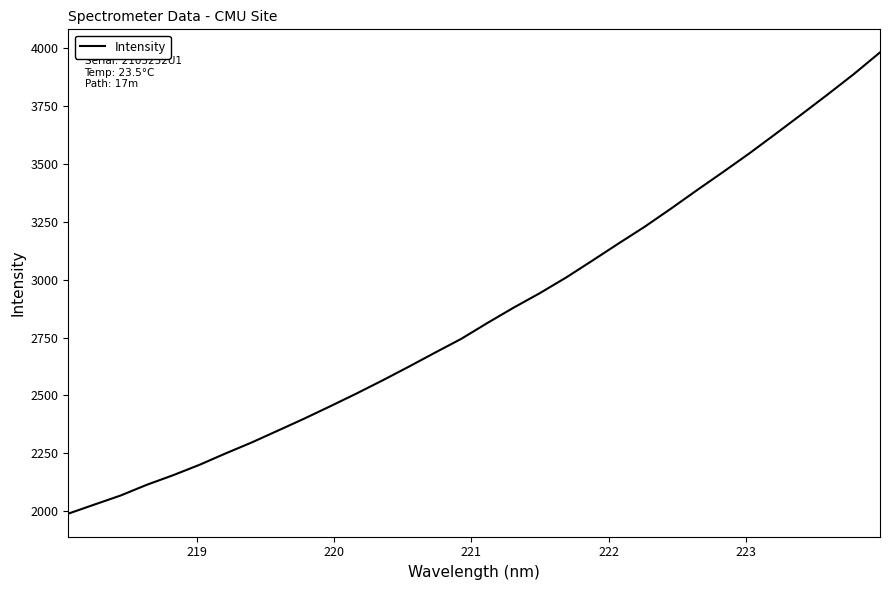

What is the minimum value shown in the chart?

1989.2